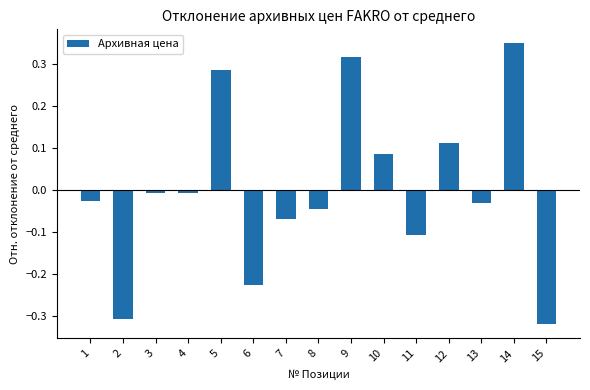

The value at 2 is -0.5. True or false?

False